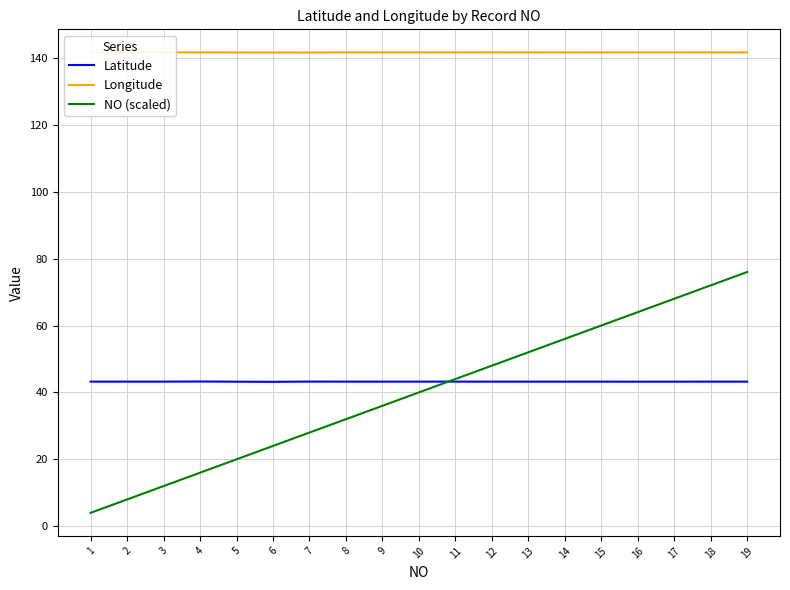

What is the lowest value of the Latitude series?

43.2